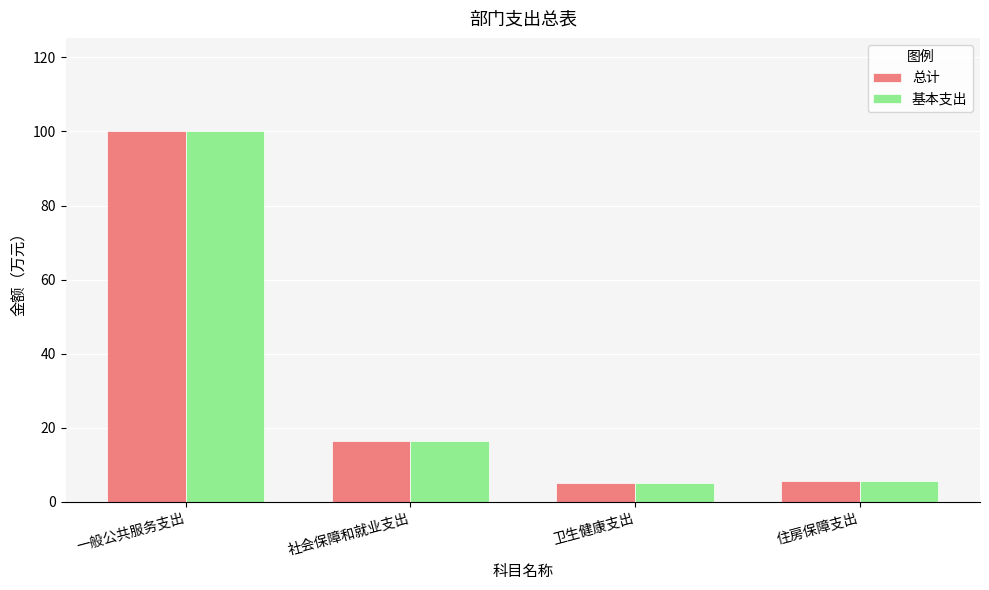

Reading left to right, what are all the values shown in this chart?

总计: 100.2	16.6	5.0	5.8
基本支出: 100.2	16.6	5.0	5.8